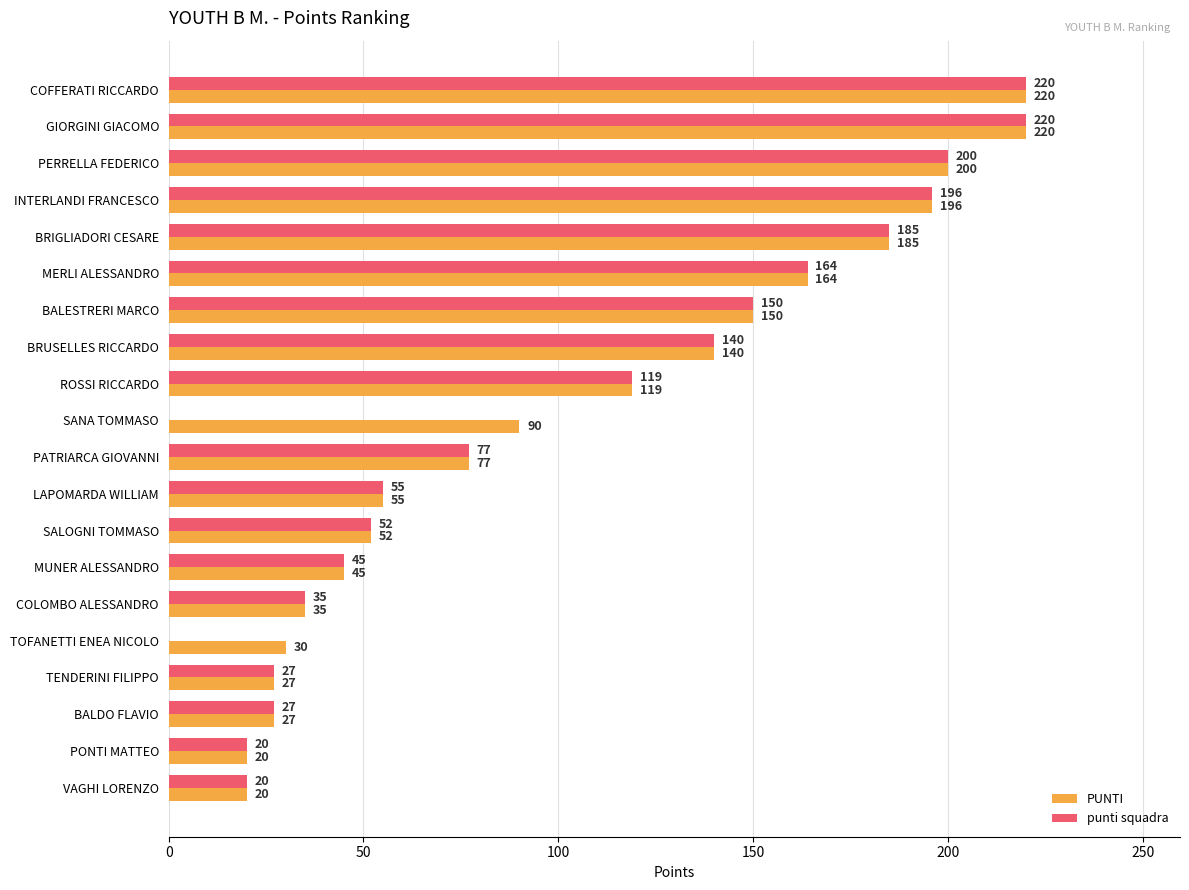

What is the sum of all PUNTI values?

2072